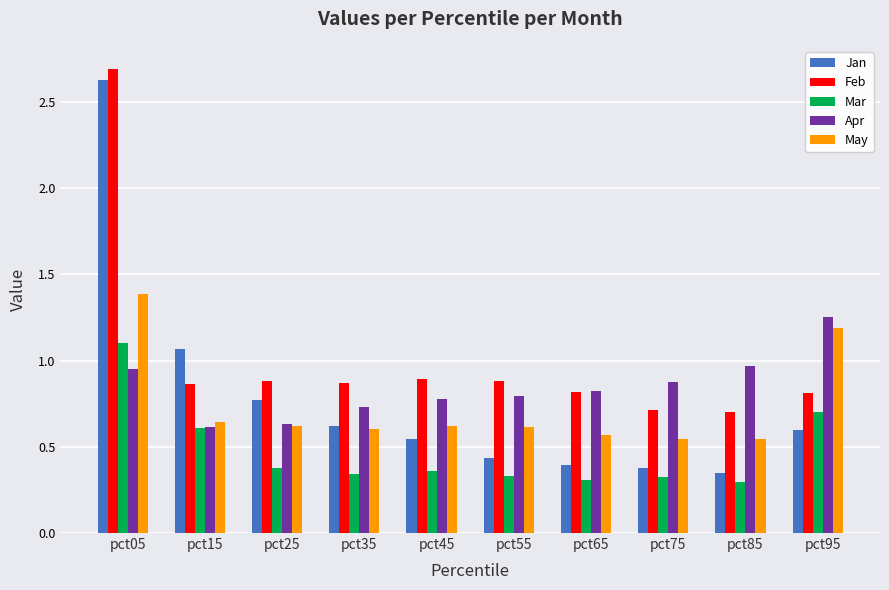

Count the Mar values in the range 0 to 1.

9